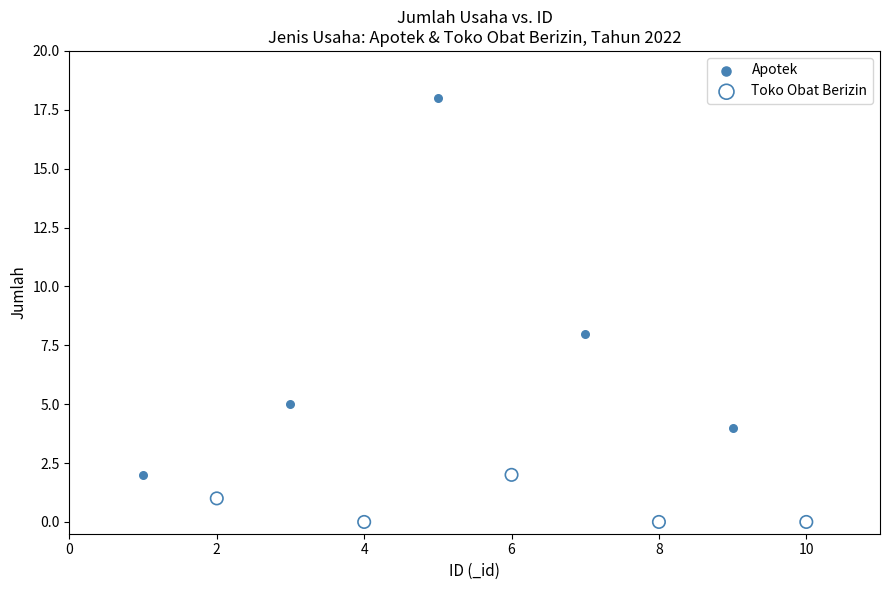

What are all the series names shown in the legend?

Apotek, Toko Obat Berizin